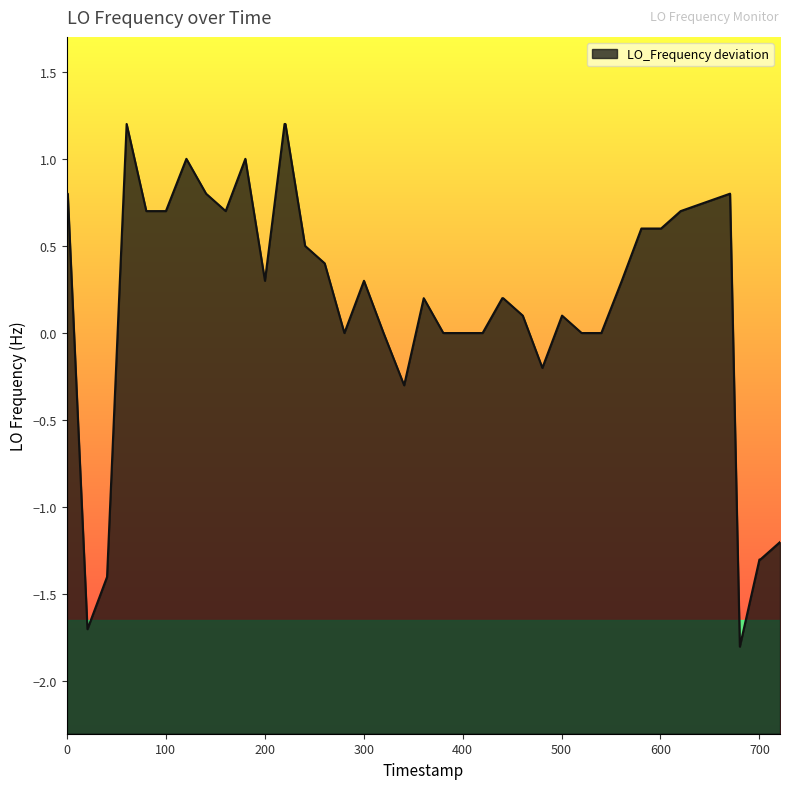

What is the minimum value shown in the chart?

-1.8